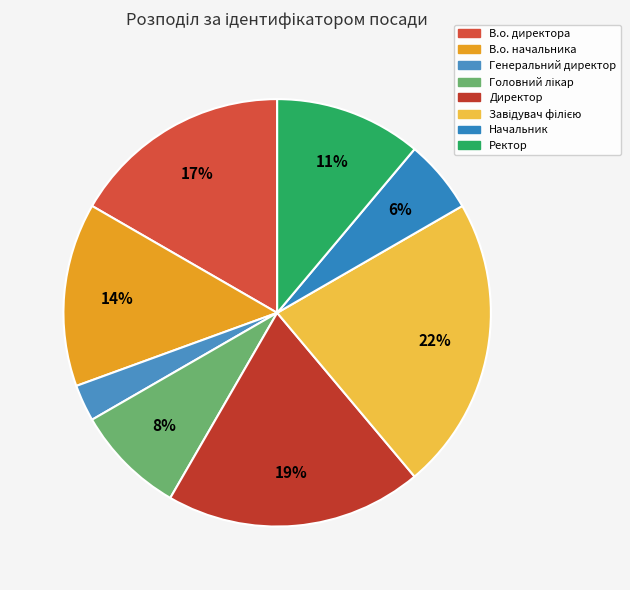

Which slice is the smallest?

Генеральний директор